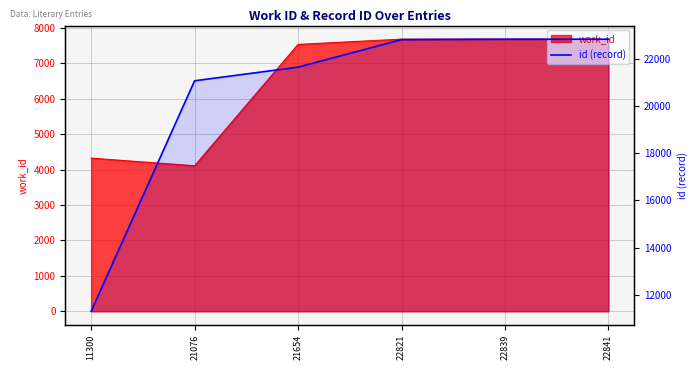

Where is the data nearest to the value 17070?

21076